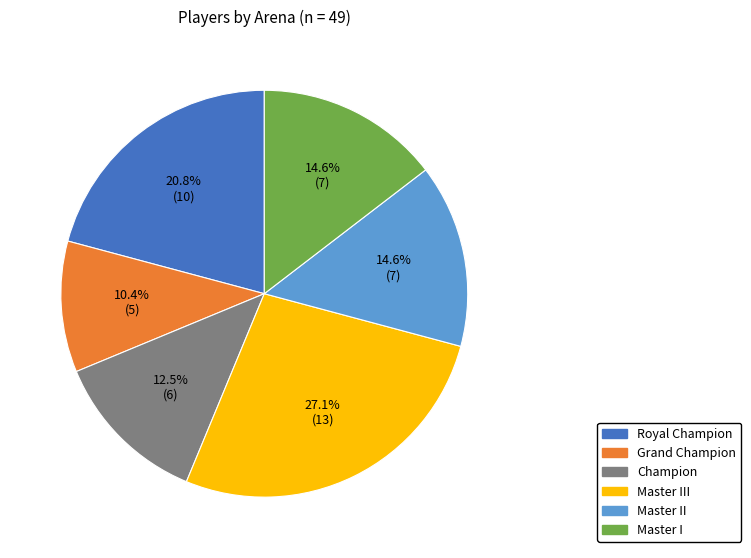

Is there any slice that represents more than half of the pie?

No